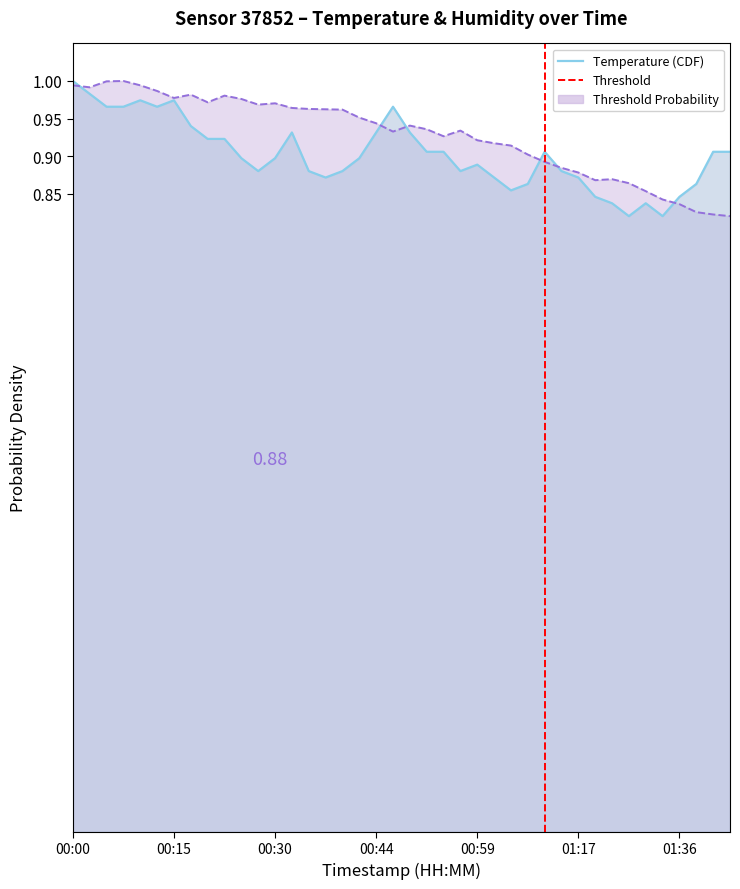

How many lines are shown in the chart?

2